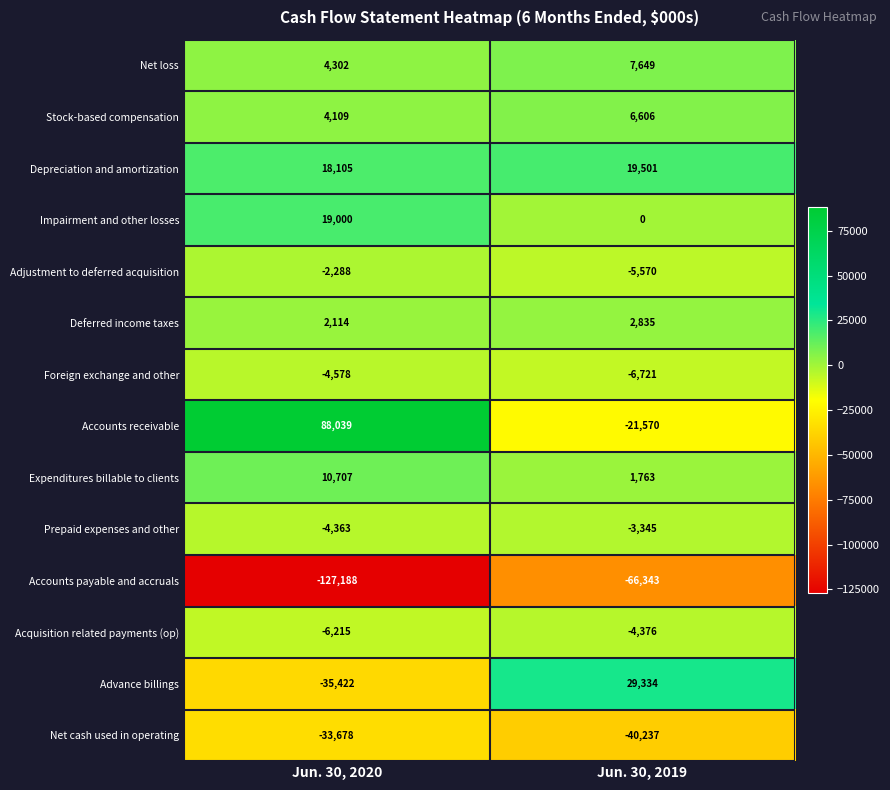

Reading left to right, transcribe all the data shown in this chart.

Net loss: 4302	7649
Stock-based compensation: 4109	6606
Depreciation and amortization: 18105	19501
Impairment and other losses: 19000	0
Adjustment to deferred acquisition: -2288	-5570
Deferred income taxes: 2114	2835
Foreign exchange and other: -4578	-6721
Accounts receivable: 88039	-21570
Expenditures billable to clients: 10707	1763
Prepaid expenses and other: -4363	-3345
Accounts payable and accruals: -127188	-66343
Acquisition related payments (op): -6215	-4376
Advance billings: -35422	29334
Net cash used in operating: -33678	-40237